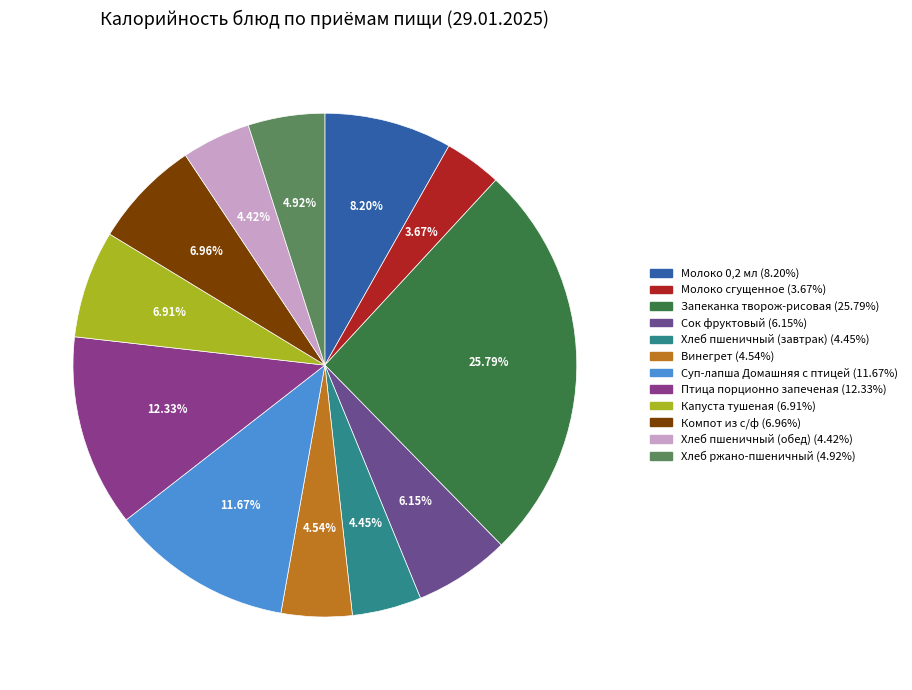

Is the sum of Компот из с/ф and Птица порционно запеченая greater than half?

No